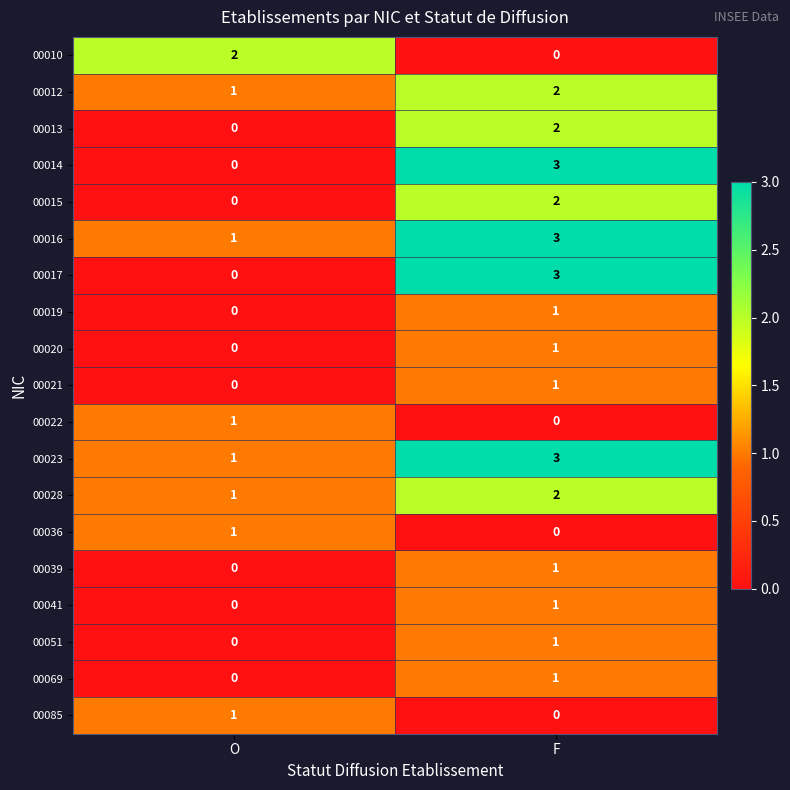

What is the sum of the 00012 values at O and F?

3